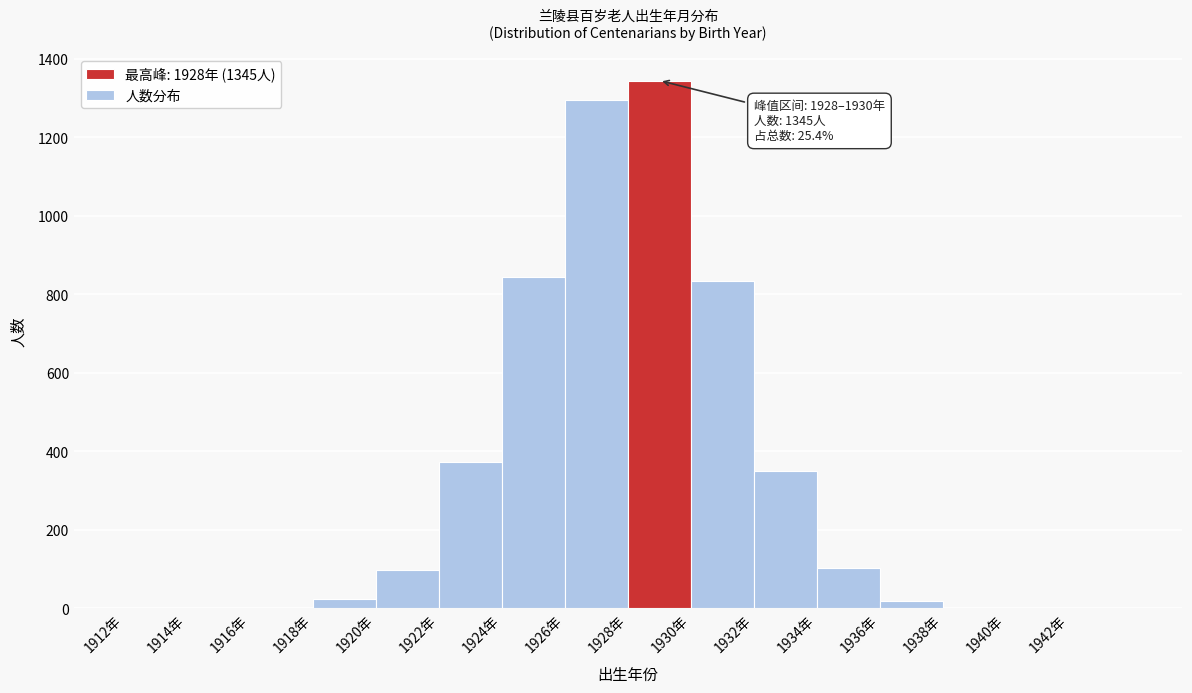

Which range on the x-axis has the tallest bar?

1928 to 1930